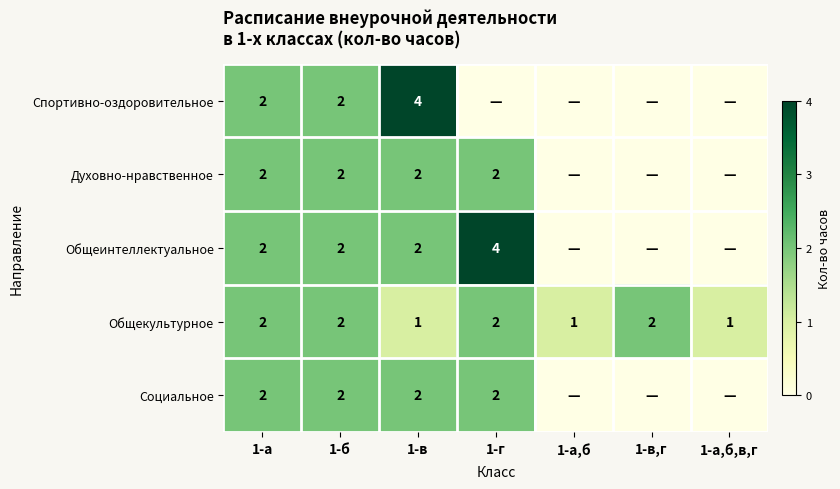

True or false: Спортивно-оздоровительное has a value of 1 at 1-б.

False